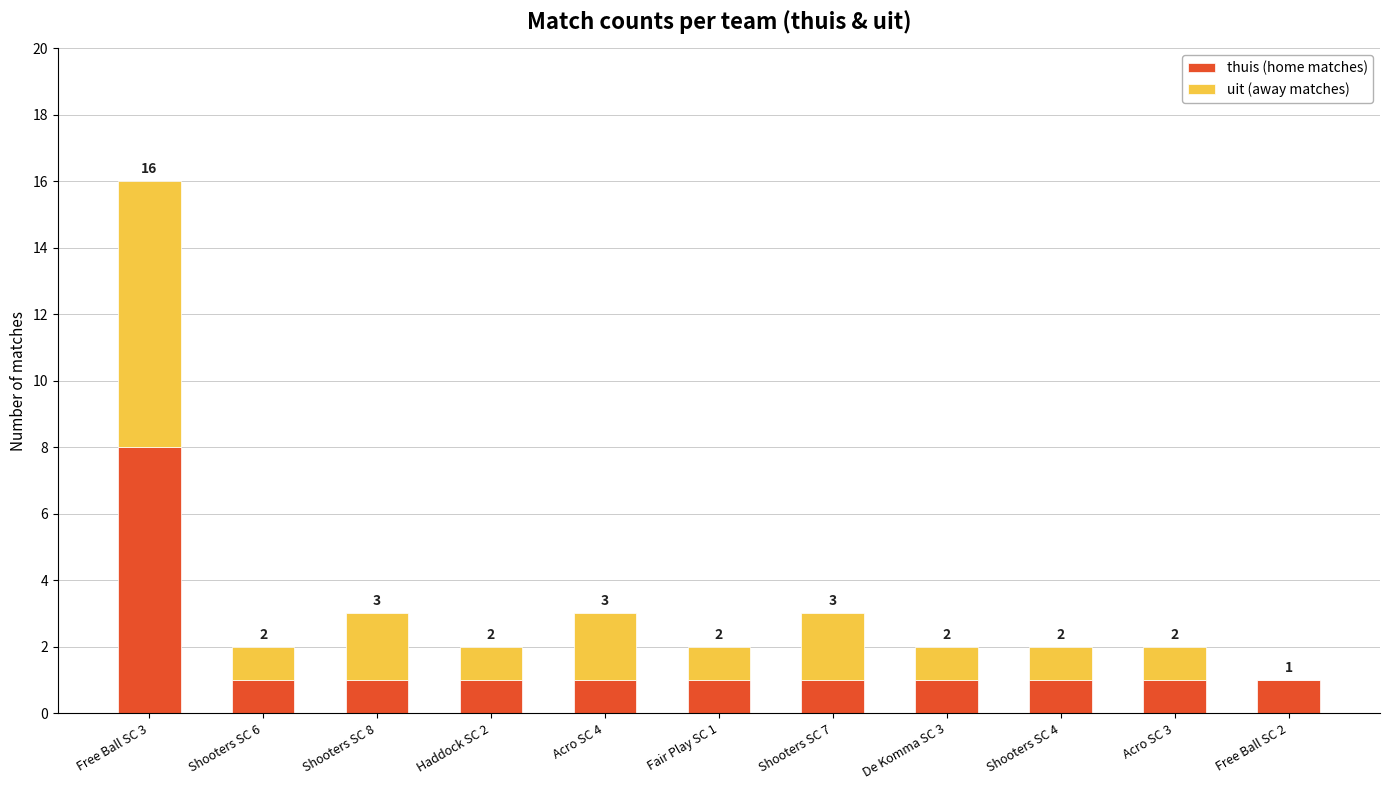

What is the maximum value for thuis (home matches)?

8